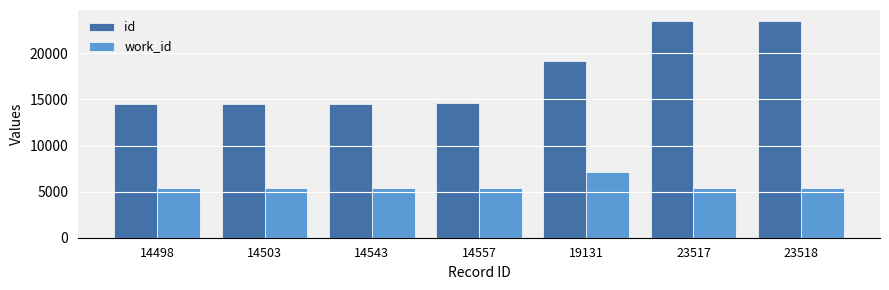

How many data points does each series have?

7